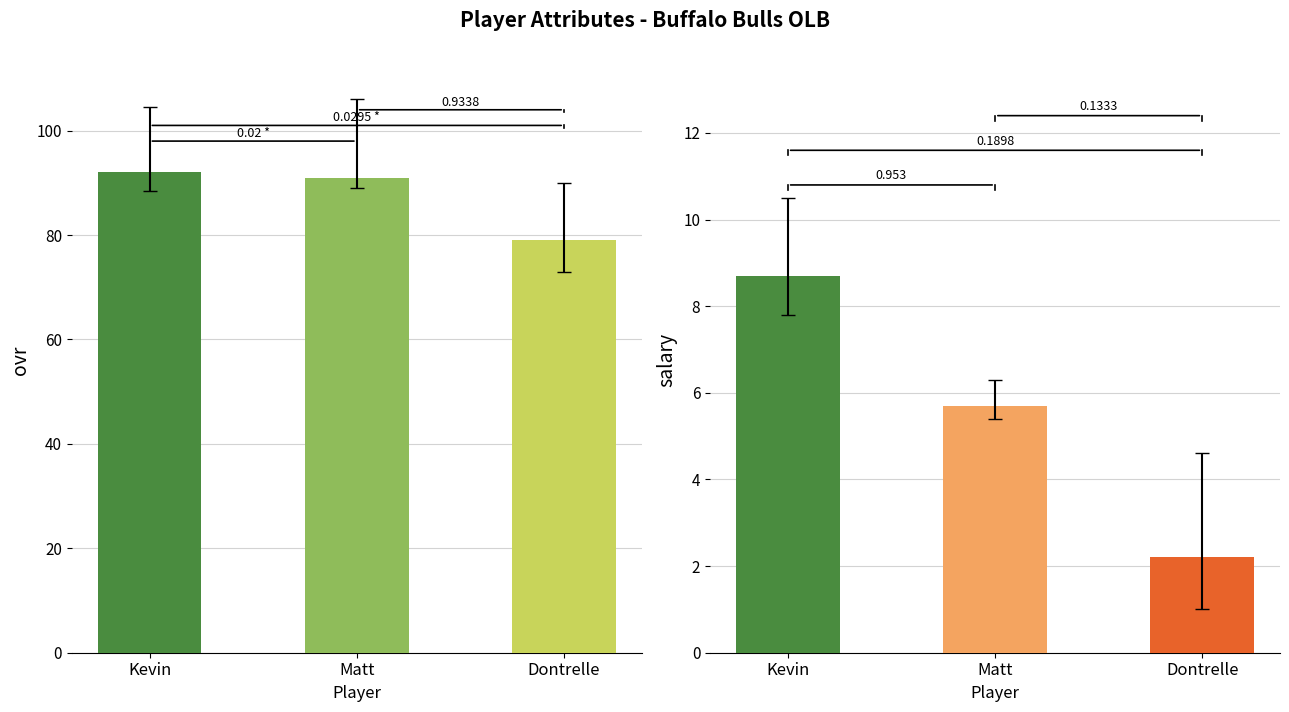

Reading left to right, list all the values displayed in this chart.

ovr: Kevin=92.0	Matt=91.0	Dontrelle=79.0
salary: Kevin=8.7	Matt=5.7	Dontrelle=2.2